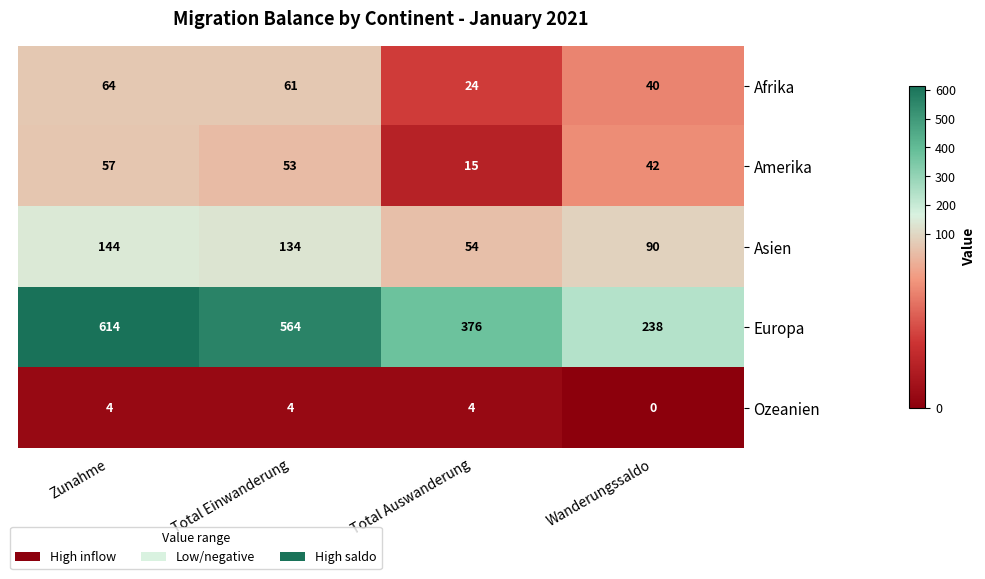

How many values in the Afrika series are below 61?

2